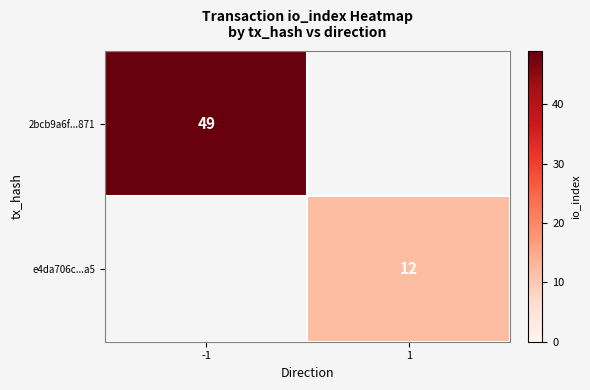

Is it true that e4da706c...a5 equals 6 at 1?

False